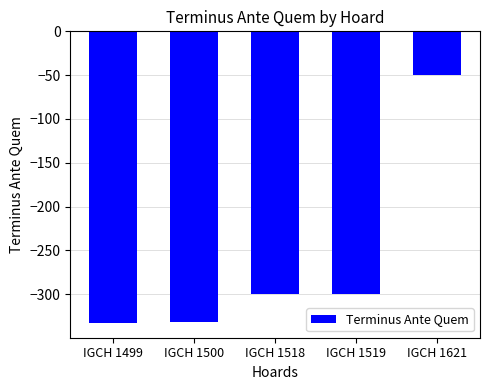

Which has a higher value, IGCH 1621 or IGCH 1500?

IGCH 1621